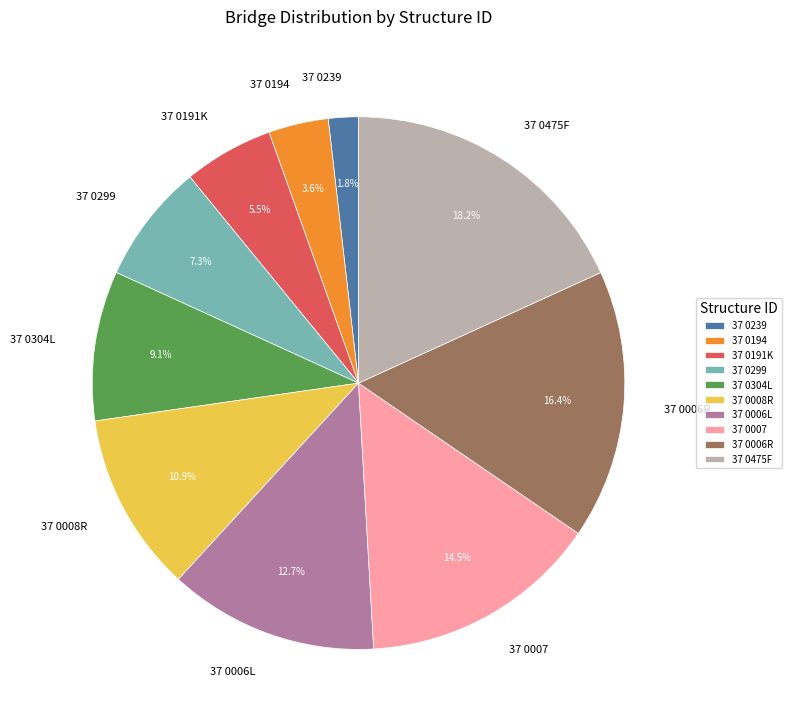

Rank the categories by value from lowest to highest.

37 0239, 37 0194, 37 0191K, 37 0299, 37 0304L, 37 0008R, 37 0006L, 37 0007, 37 0006R, 37 0475F